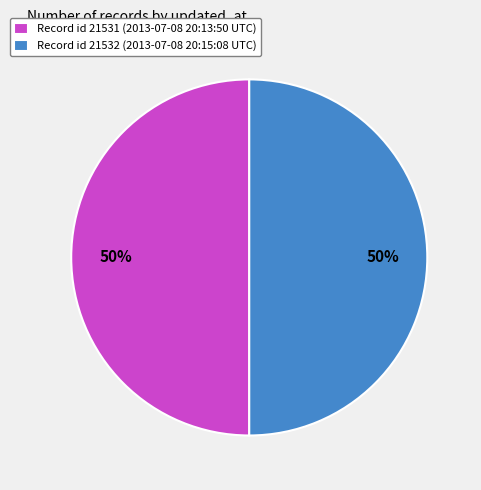

To the nearest percent, what is the average slice percentage?

50%